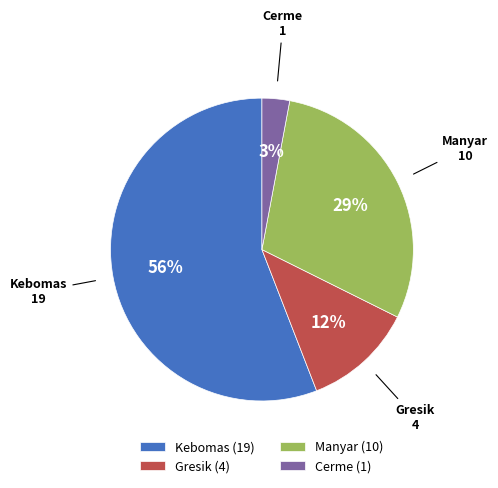

Rank the categories by value from lowest to highest.

Cerme (1), Gresik (4), Manyar (10), Kebomas (19)